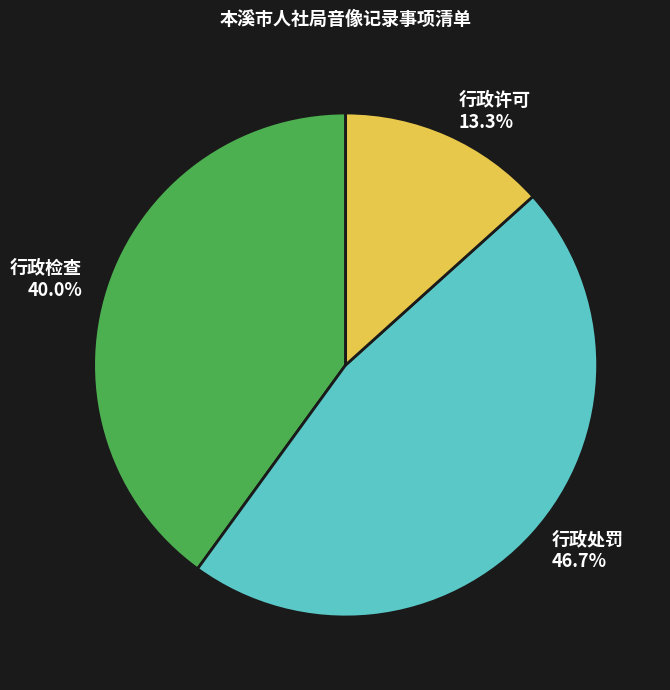

Is the sum of 行政许可 and 行政检查 greater than half?

Yes